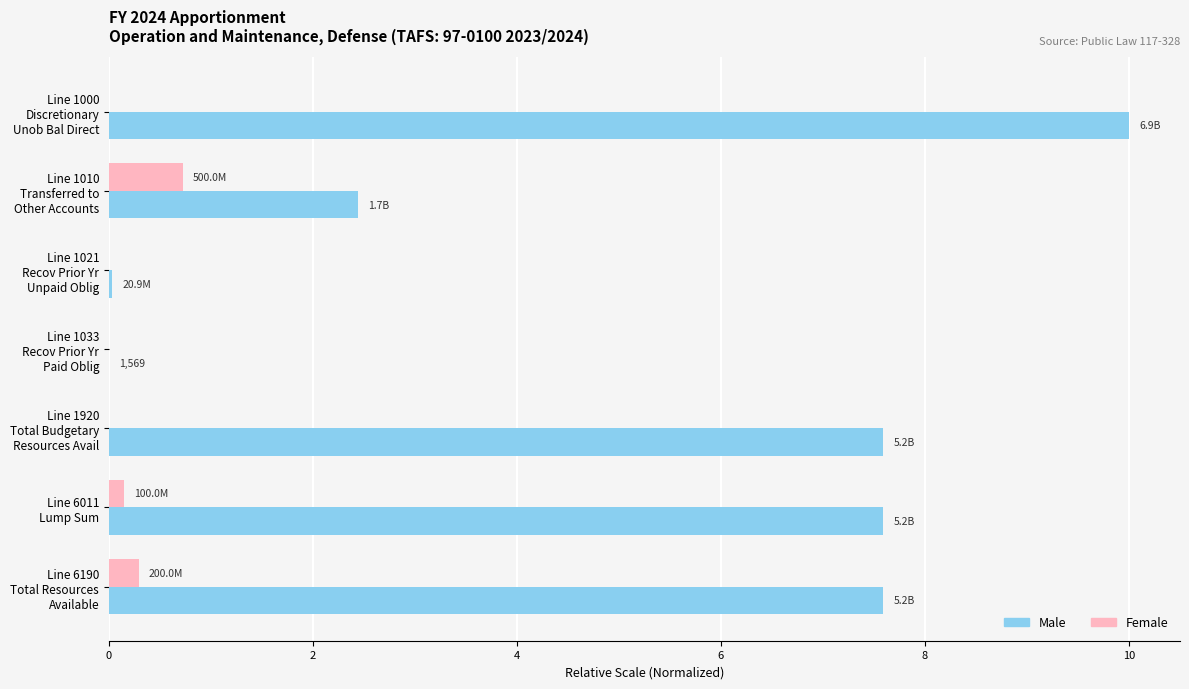

Which series has the largest total across all categories?

Male